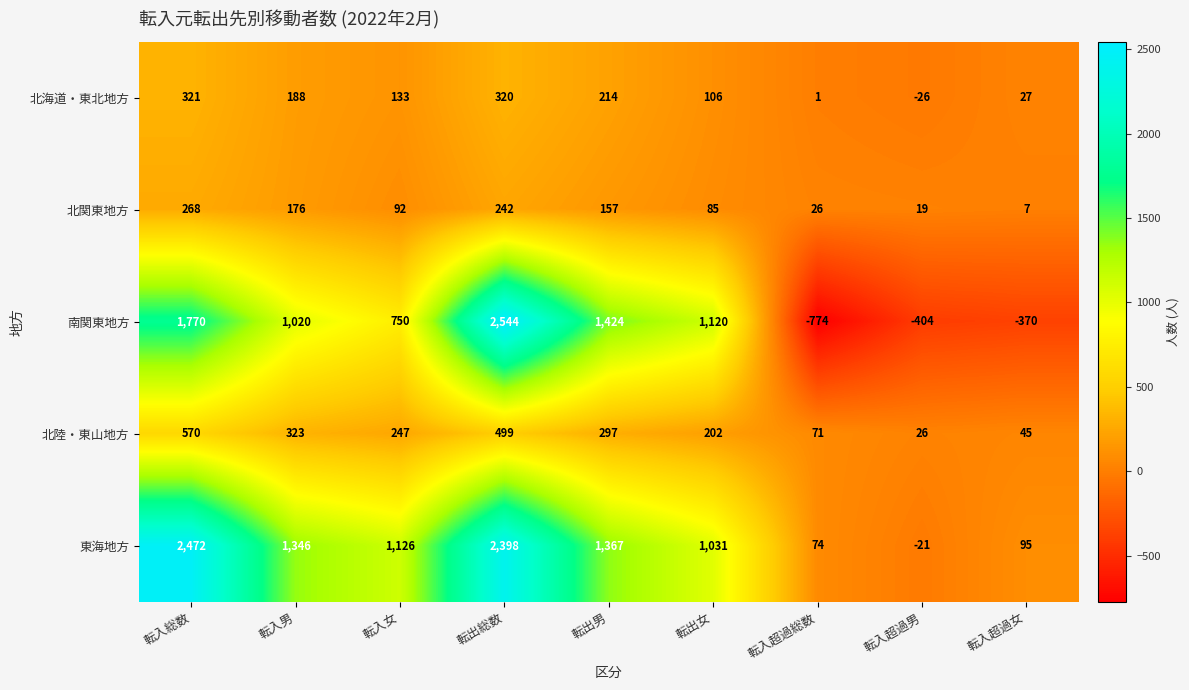

At which category is the sum across all series the highest?

転出総数